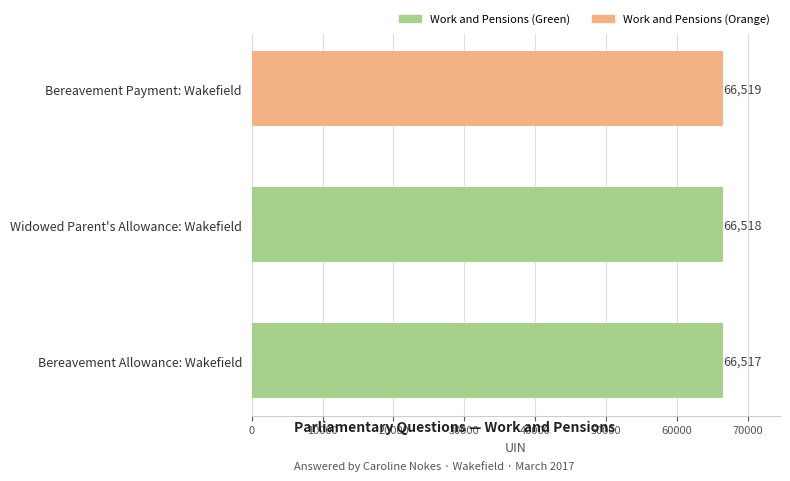

What position from the top is Widowed Parent's Allowance: Wakefield?

2